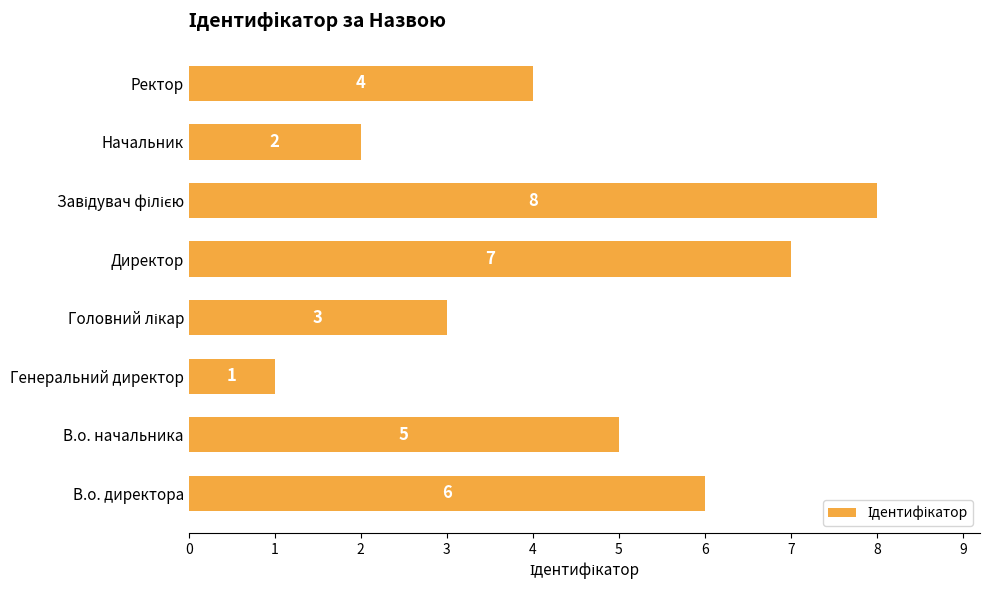

At which label is the value closest to 4?

Ректор